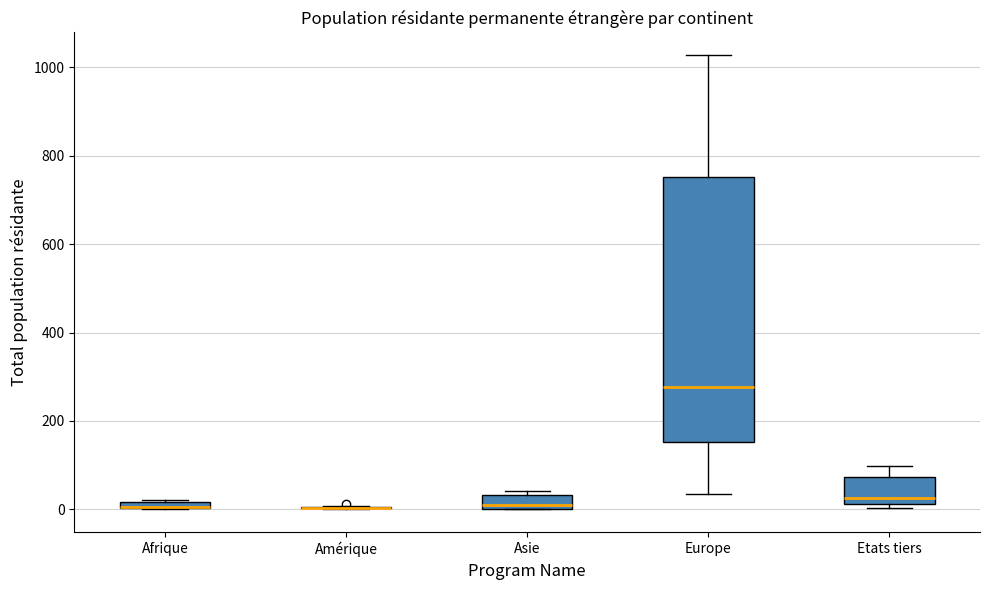

Which box is the tallest, from its lower edge to its upper edge?

Europe